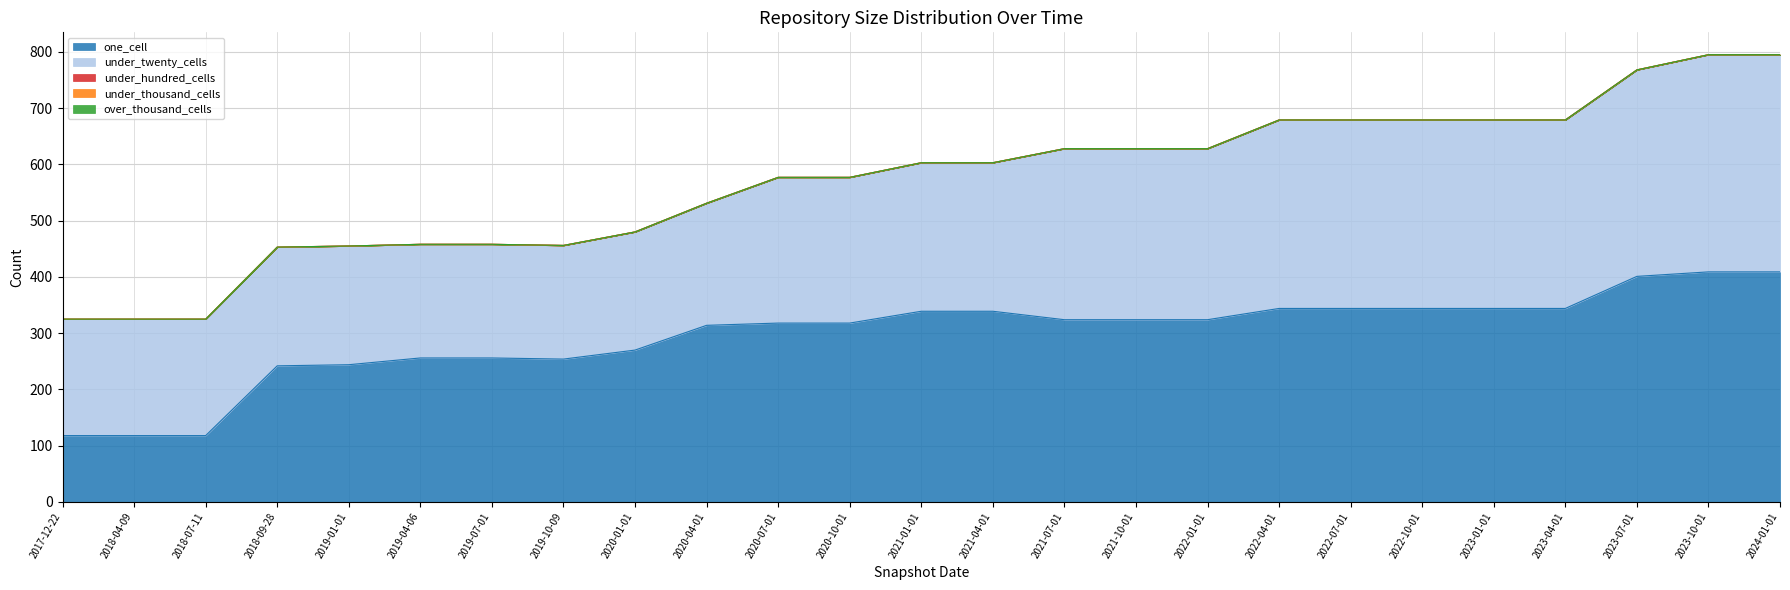

Reading left to right, transcribe all the data shown in this chart.

one_cell: 2017-12-22=118	2018-04-09=118	2018-07-11=118	2018-09-28=242	2019-01-01=244	2019-04-06=256	2019-07-01=256	2019-10-09=254	2020-01-01=270	2020-04-01=314	2020-07-01=318	2020-10-01=318	2021-01-01=339	2021-04-01=339	2021-07-01=324	2021-10-01=324	2022-01-01=324	2022-04-01=344	2022-07-01=344	2022-10-01=344	2023-01-01=344	2023-04-01=344	2023-07-01=401	2023-10-01=409	2024-01-01=409
under_twenty_cells: 2017-12-22=207	2018-04-09=207	2018-07-11=207	2018-09-28=211	2019-01-01=211	2019-04-06=202	2019-07-01=202	2019-10-09=202	2020-01-01=210	2020-04-01=217	2020-07-01=259	2020-10-01=259	2021-01-01=264	2021-04-01=264	2021-07-01=304	2021-10-01=304	2022-01-01=304	2022-04-01=335	2022-07-01=335	2022-10-01=335	2023-01-01=335	2023-04-01=335	2023-07-01=367	2023-10-01=386	2024-01-01=386
under_hundred_cells: 2017-12-22=0	2018-04-09=0	2018-07-11=0	2018-09-28=0	2019-01-01=0	2019-04-06=0	2019-07-01=0	2019-10-09=0	2020-01-01=0	2020-04-01=0	2020-07-01=0	2020-10-01=0	2021-01-01=0	2021-04-01=0	2021-07-01=0	2021-10-01=0	2022-01-01=0	2022-04-01=0	2022-07-01=0	2022-10-01=0	2023-01-01=0	2023-04-01=0	2023-07-01=0	2023-10-01=0	2024-01-01=0
under_thousand_cells: 2017-12-22=0	2018-04-09=0	2018-07-11=0	2018-09-28=0	2019-01-01=0	2019-04-06=0	2019-07-01=0	2019-10-09=0	2020-01-01=0	2020-04-01=0	2020-07-01=0	2020-10-01=0	2021-01-01=0	2021-04-01=0	2021-07-01=0	2021-10-01=0	2022-01-01=0	2022-04-01=0	2022-07-01=0	2022-10-01=0	2023-01-01=0	2023-04-01=0	2023-07-01=0	2023-10-01=0	2024-01-01=0
over_thousand_cells: 2017-12-22=0	2018-04-09=0	2018-07-11=0	2018-09-28=0	2019-01-01=0	2019-04-06=0	2019-07-01=0	2019-10-09=0	2020-01-01=0	2020-04-01=0	2020-07-01=0	2020-10-01=0	2021-01-01=0	2021-04-01=0	2021-07-01=0	2021-10-01=0	2022-01-01=0	2022-04-01=0	2022-07-01=0	2022-10-01=0	2023-01-01=0	2023-04-01=0	2023-07-01=0	2023-10-01=0	2024-01-01=0